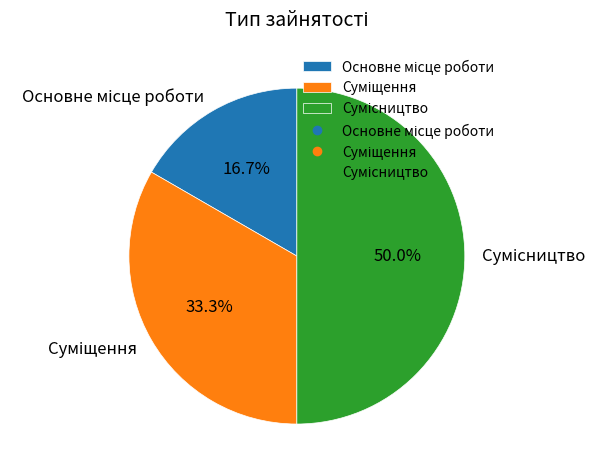

To the nearest percent, what is the difference between the largest and smallest slice percentages?

33%